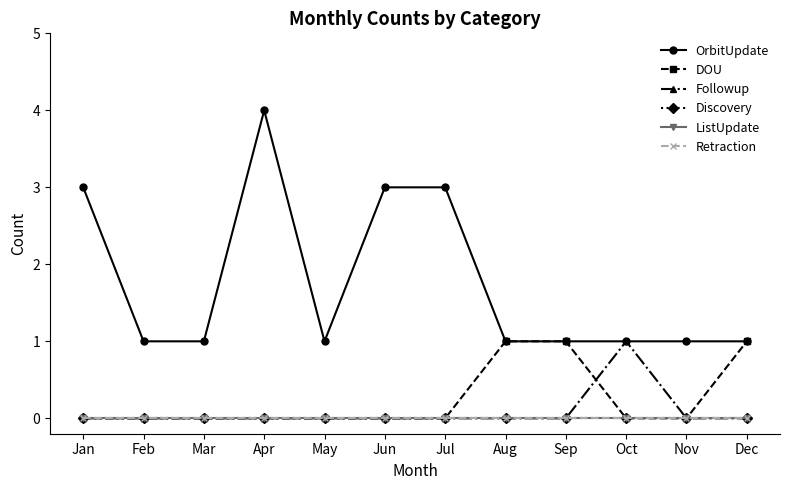

True or false: Discovery and ListUpdate cross at least once.

False